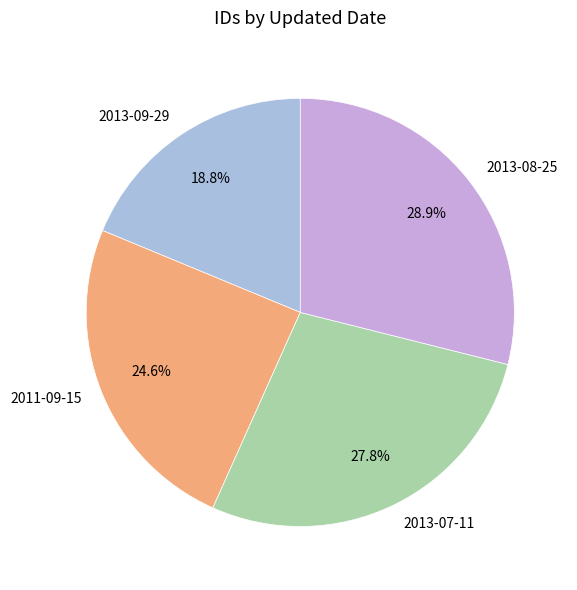

Which has a higher value, 2013-09-29 or 2011-09-15?

2011-09-15